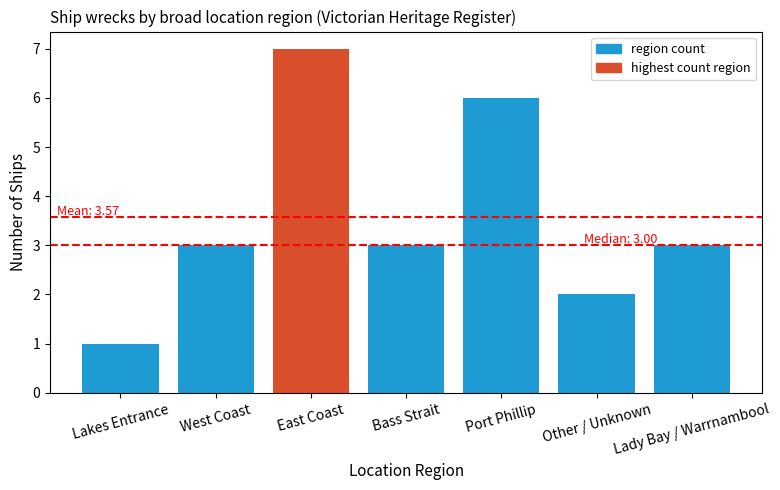

What is the difference between the second highest and second lowest values?

4